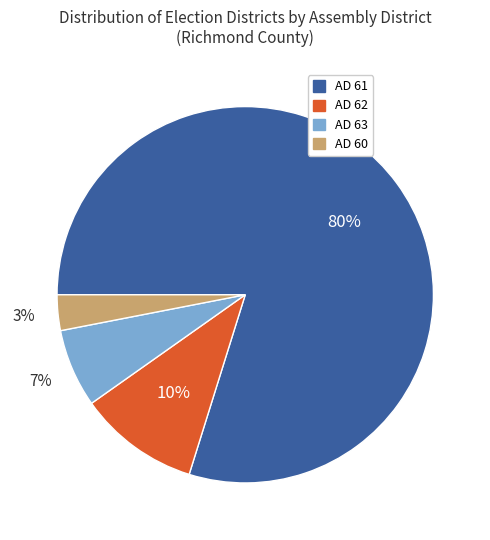

To the nearest percent, what is the combined percentage of AD 63 and AD 62?

17%